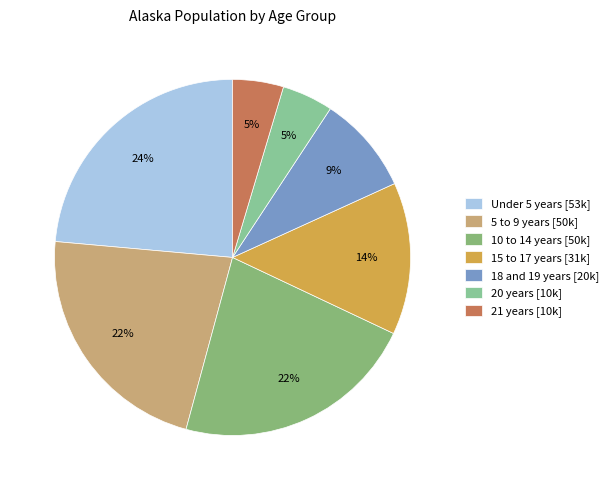

To the nearest percent, what is the average slice percentage?

14%